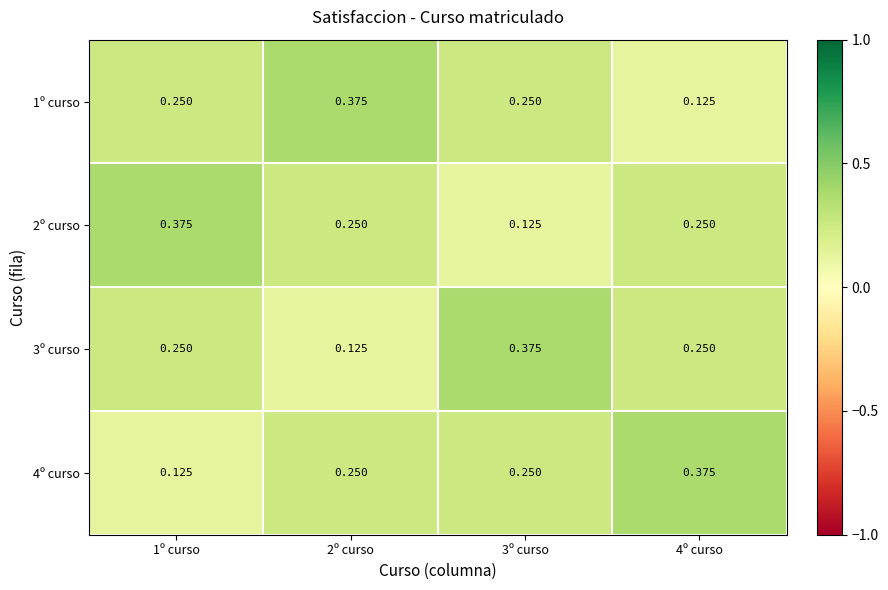

Between 1º curso and 4º curso, which is larger?

1º curso